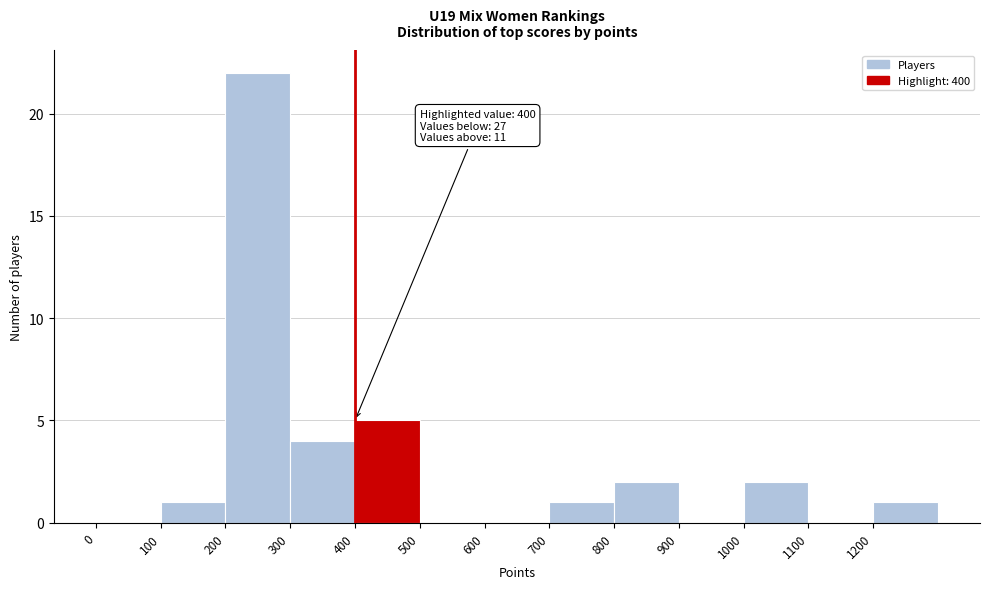

Over which range of the x-axis is the bar tallest?

200 to 300